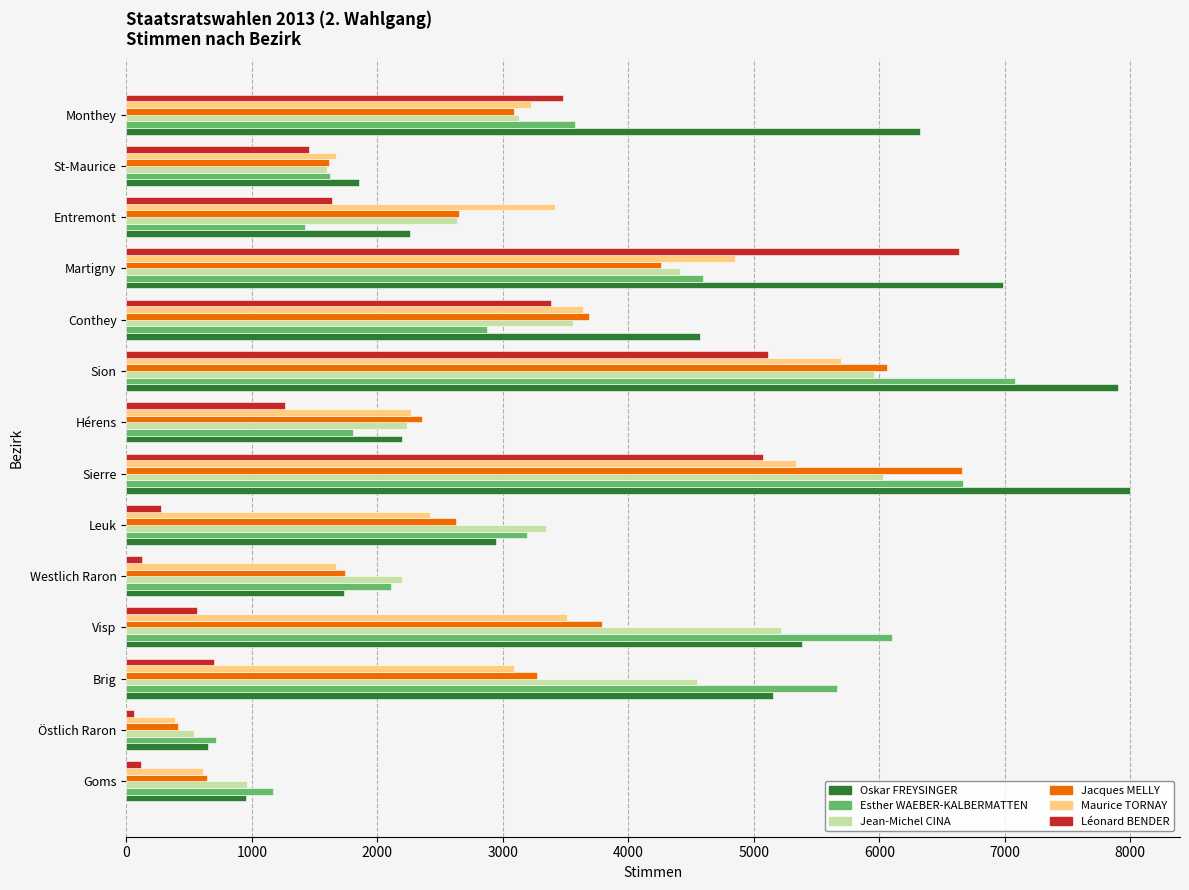

What is the difference between the maximum and second lowest values in the Jacques MELLY series?

6019